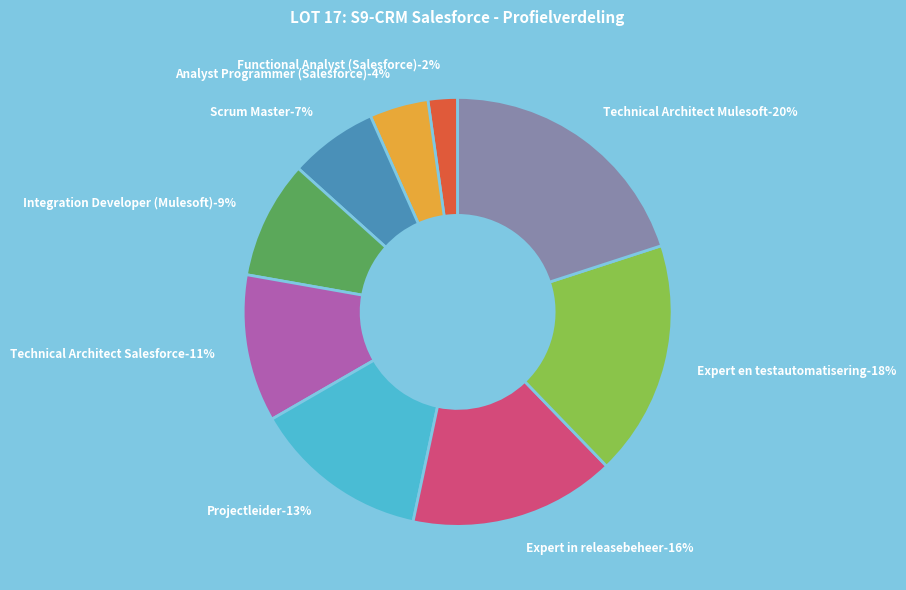

How much of the chart is everything except Expert en testautomatisering?

82.2%